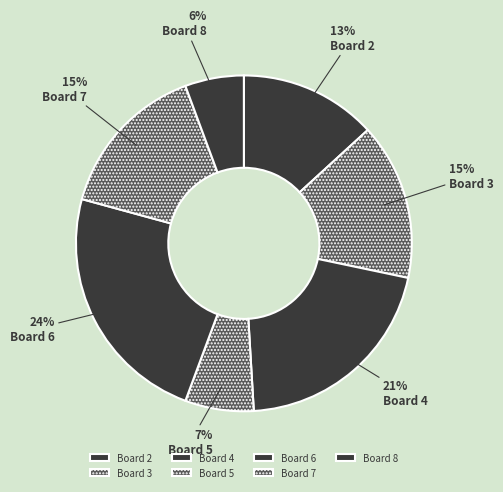

What is the largest slice in the pie chart?

Board 6